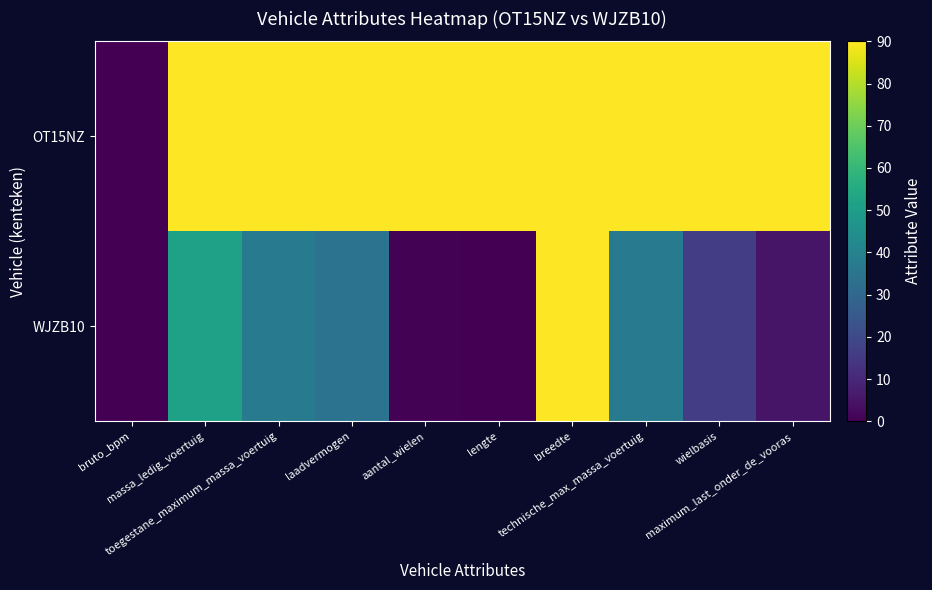

Which series has the largest range (max minus min)?

OT15NZ